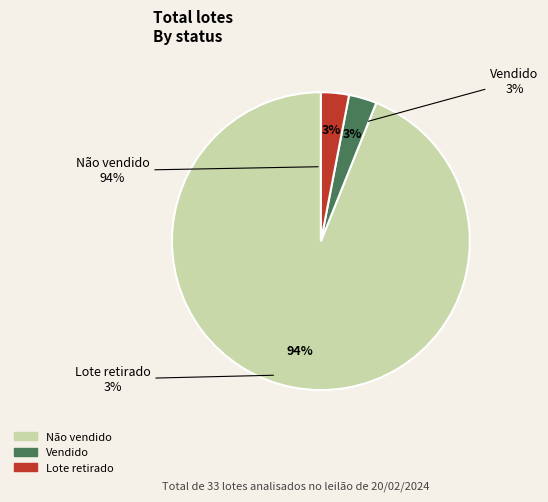

What percentage is the Não vendido slice, to the nearest percent?

94%